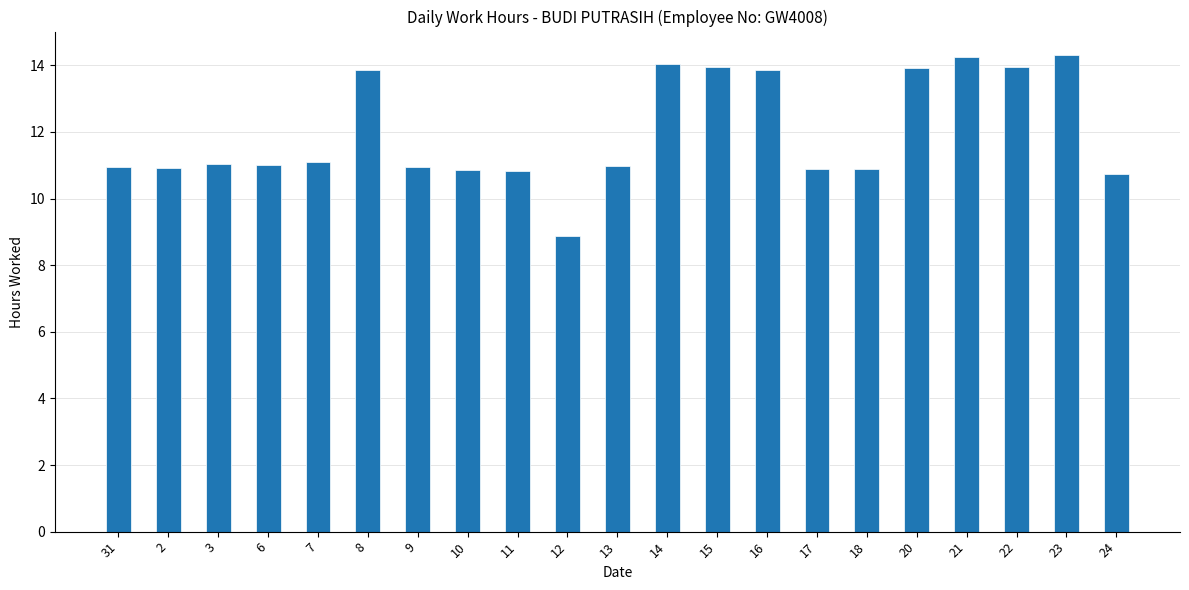

True or false: the data shows 14.0 at 22.

True